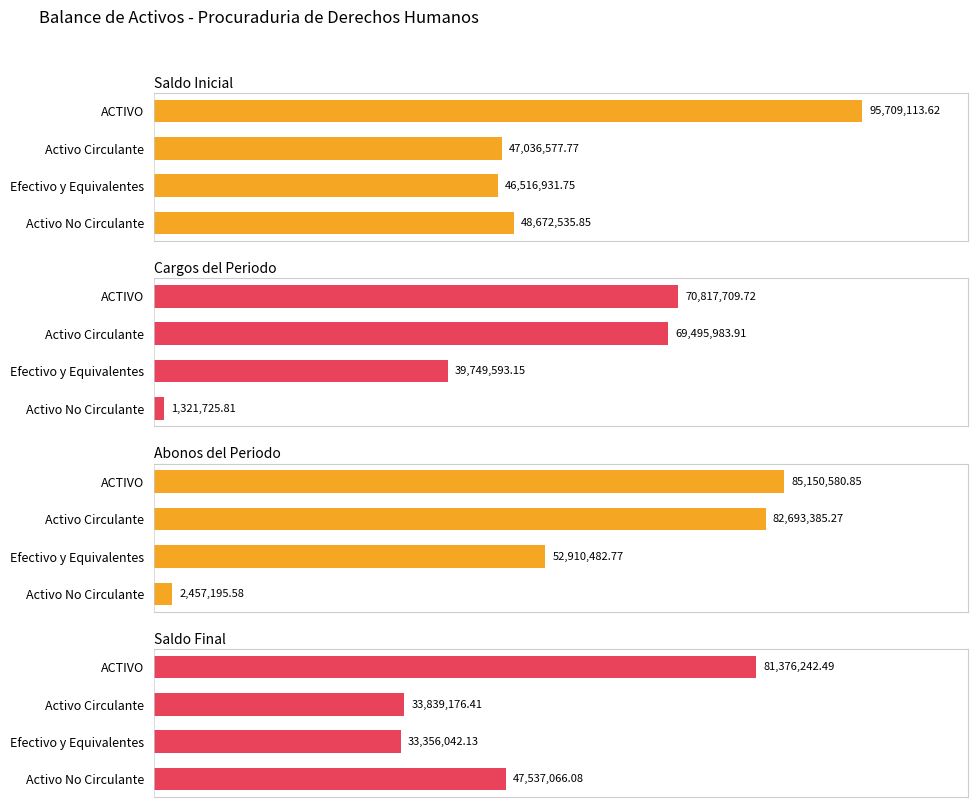

Does the chart contain stacked bars?

No